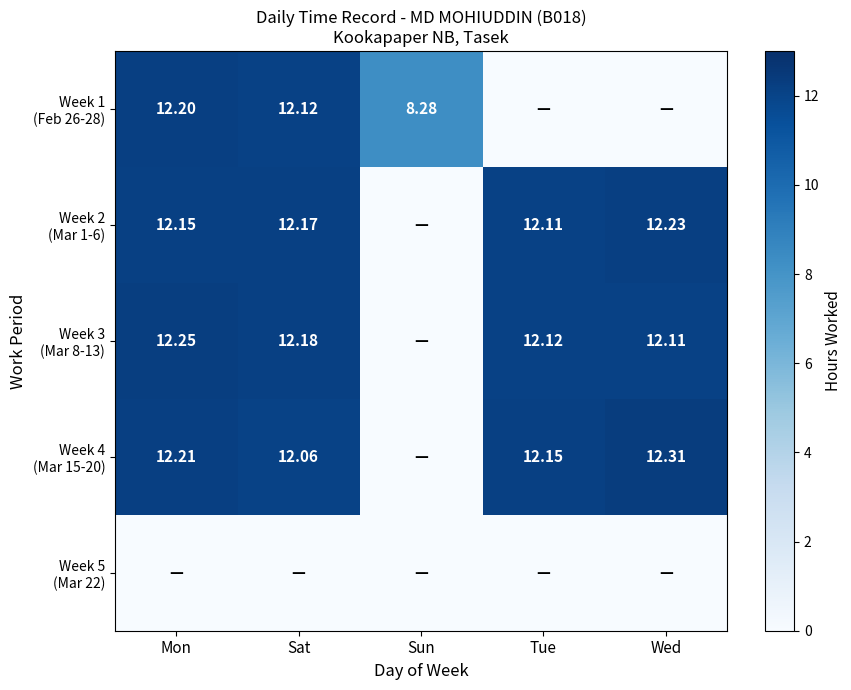

What is the maximum value for Week 2 (Mar 1-6)?

12.2